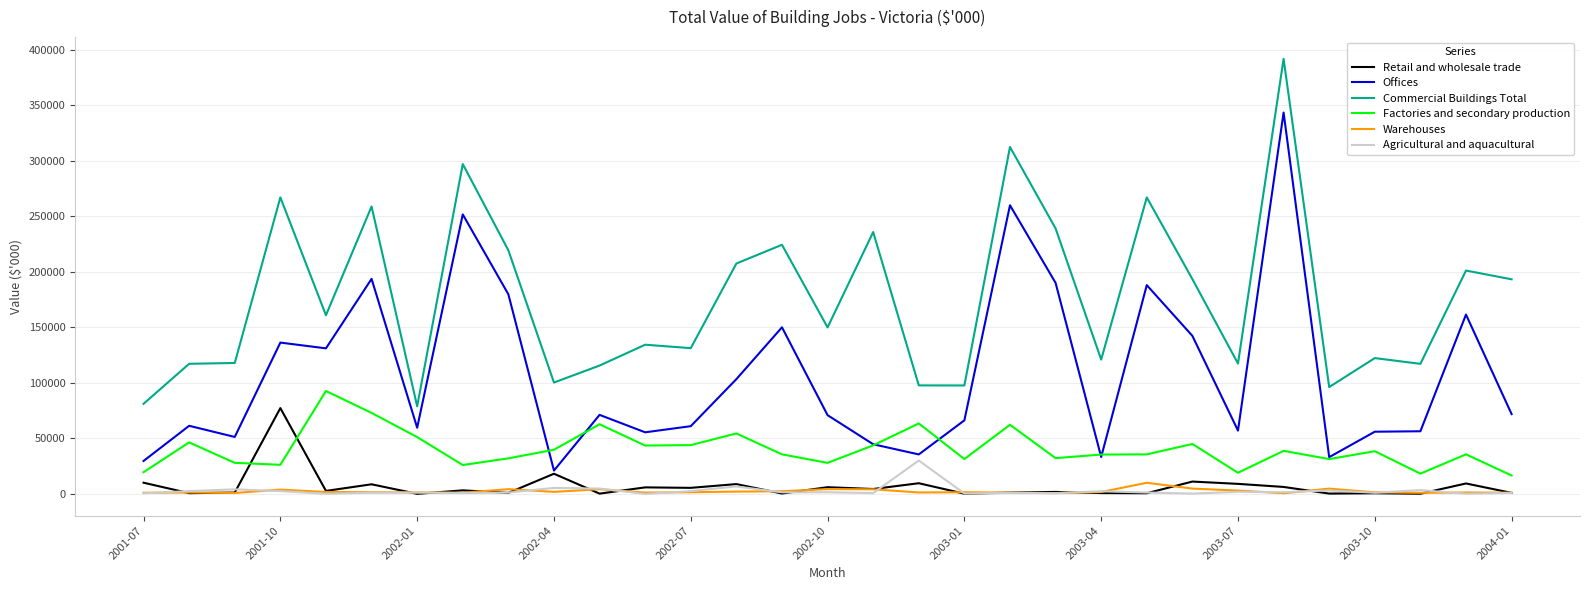

True or false: Agricultural and aquacultural and Factories and secondary production cross at least once.

False